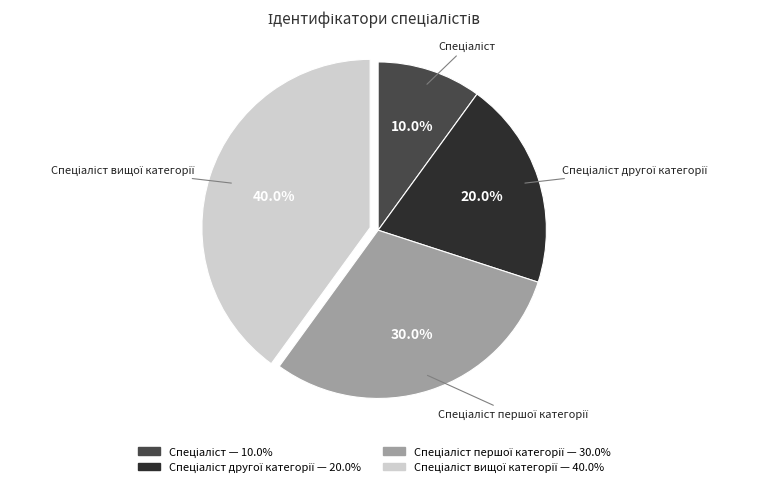

Does any single category account for the majority?

No